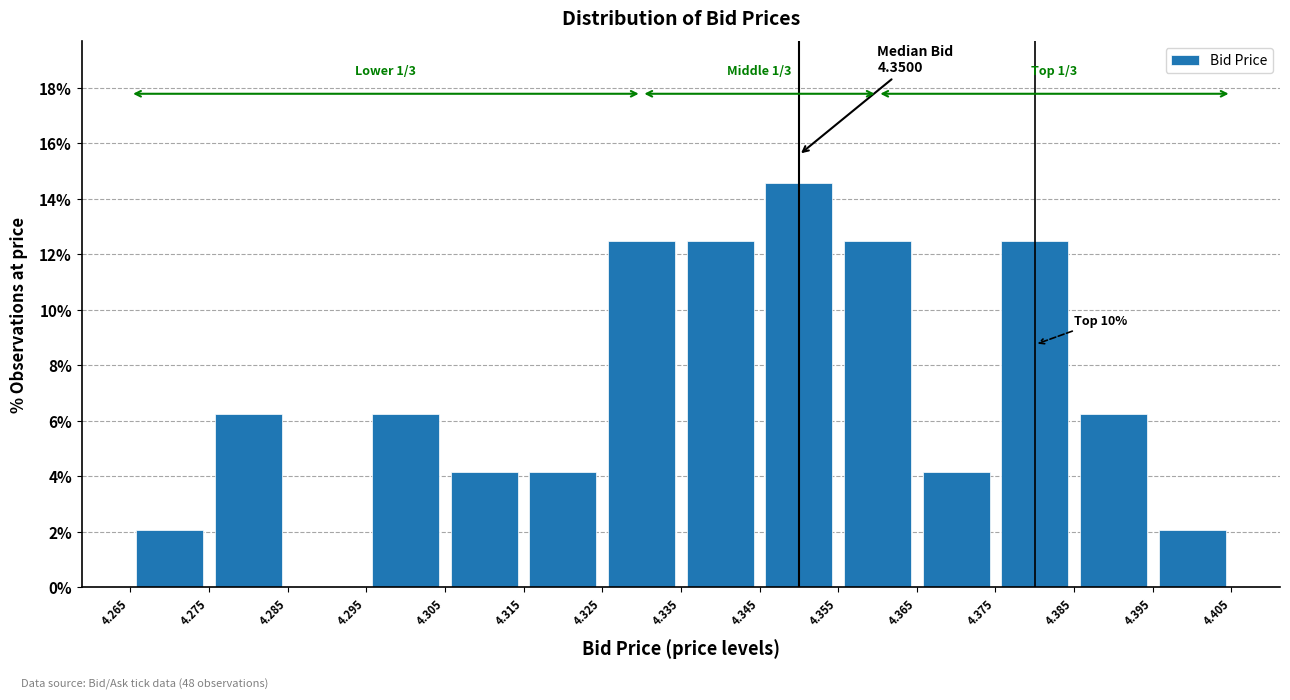

Over which range of the x-axis is the bar tallest?

4.345 to 4.355